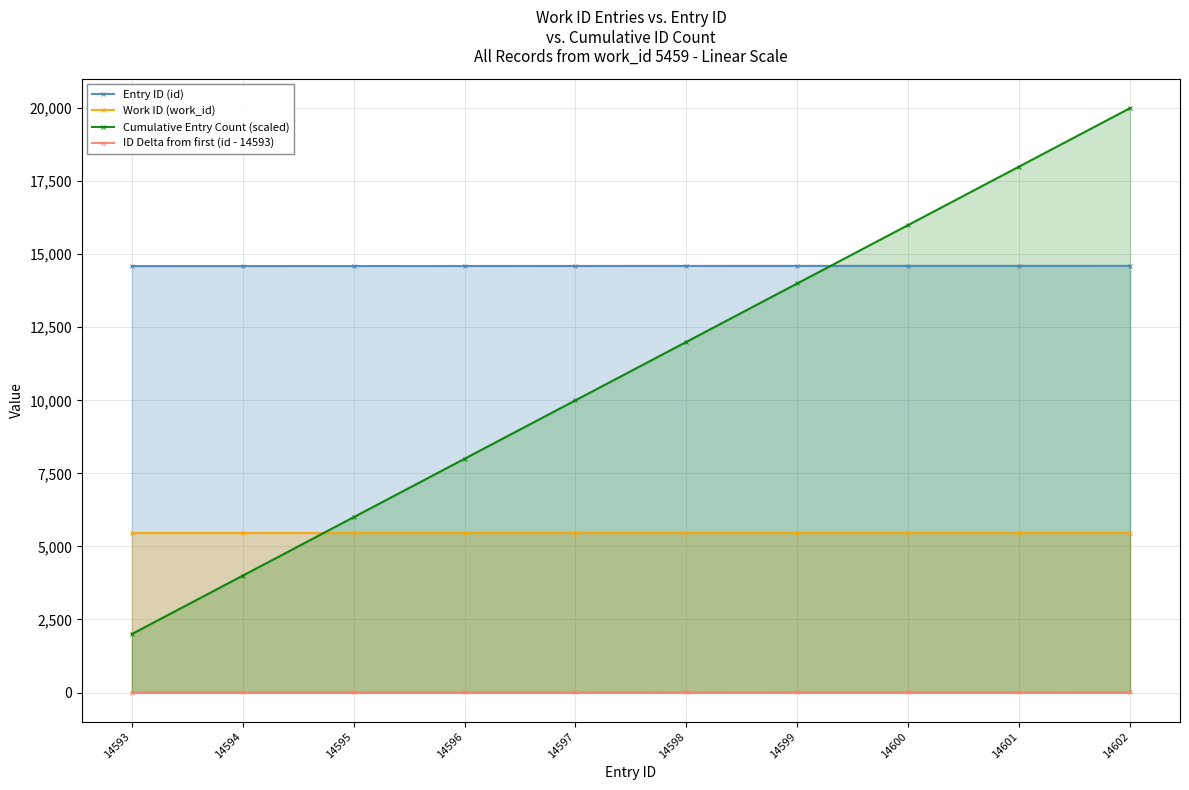

Which series has the largest range (max minus min)?

Cumulative Entry Count (scaled)